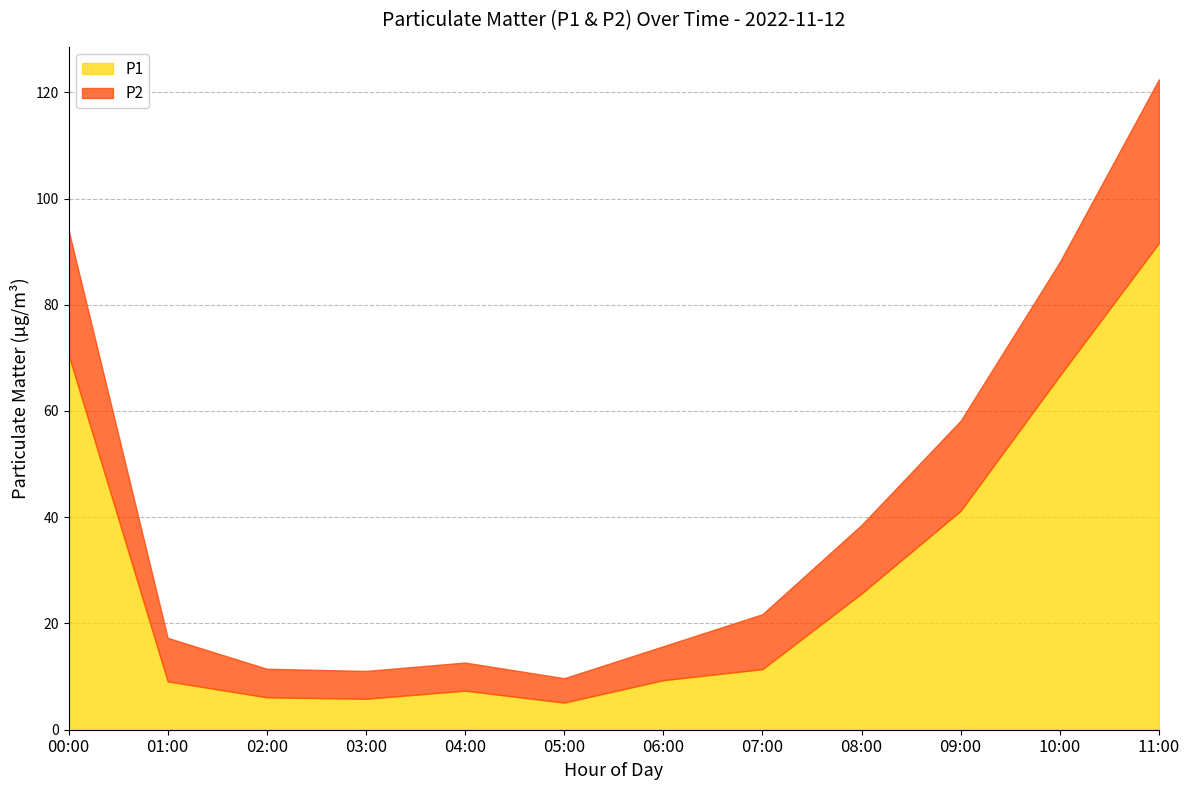

What is the value of the P2 point at the 7th from the left?

6.4